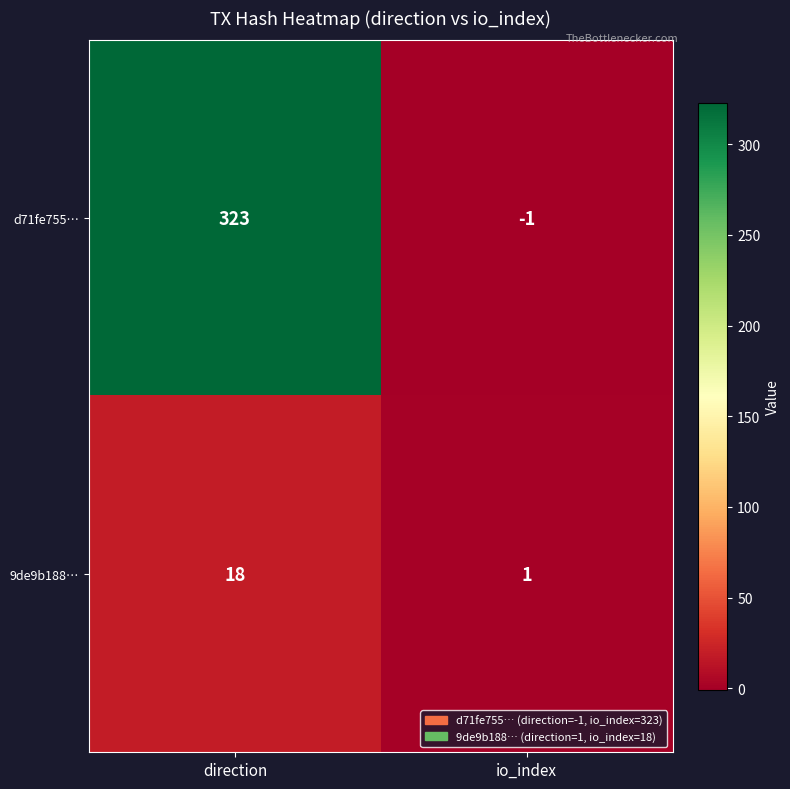

Which label corresponds to the smallest value in the chart?

io_index